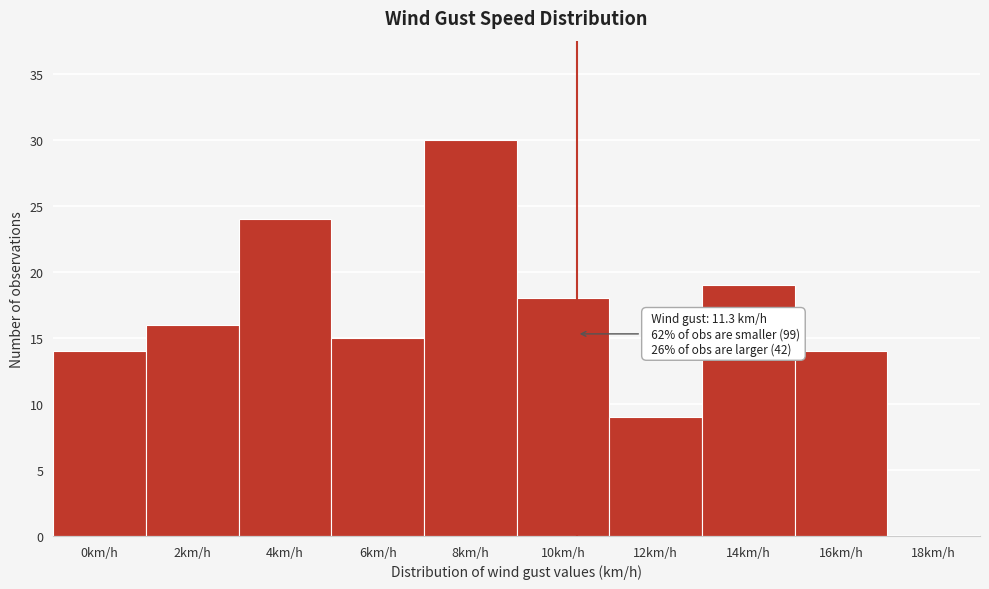

Reading left to right, what are all the values shown in this chart?

0km/h=14	2km/h=16	4km/h=24	6km/h=15	8km/h=30	10km/h=18	12km/h=9	14km/h=19	16km/h=14	18km/h=0